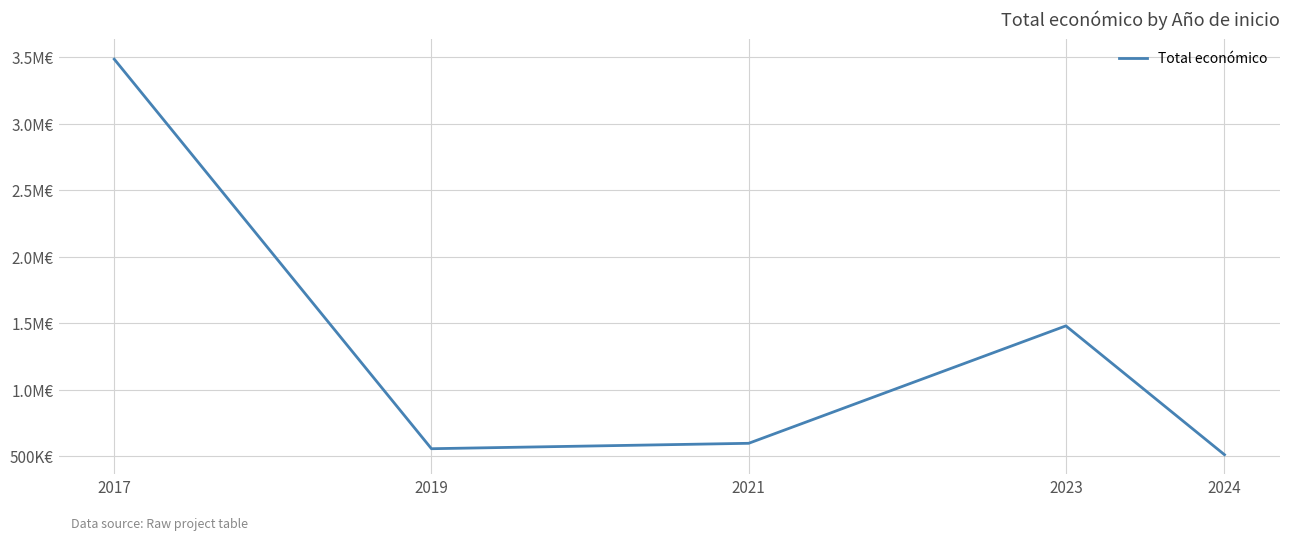

True or false: the data shows 432084 at 2023.

False